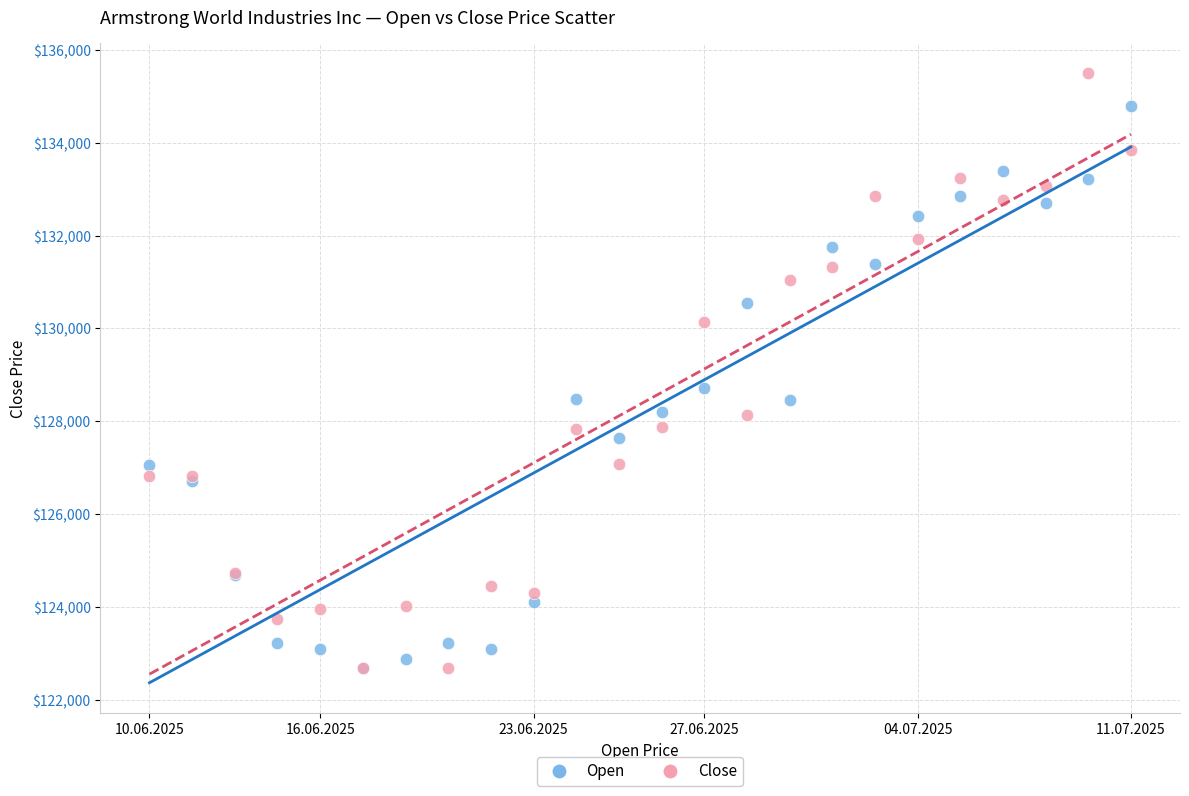

Which series reaches the maximum Y coordinate?

Close